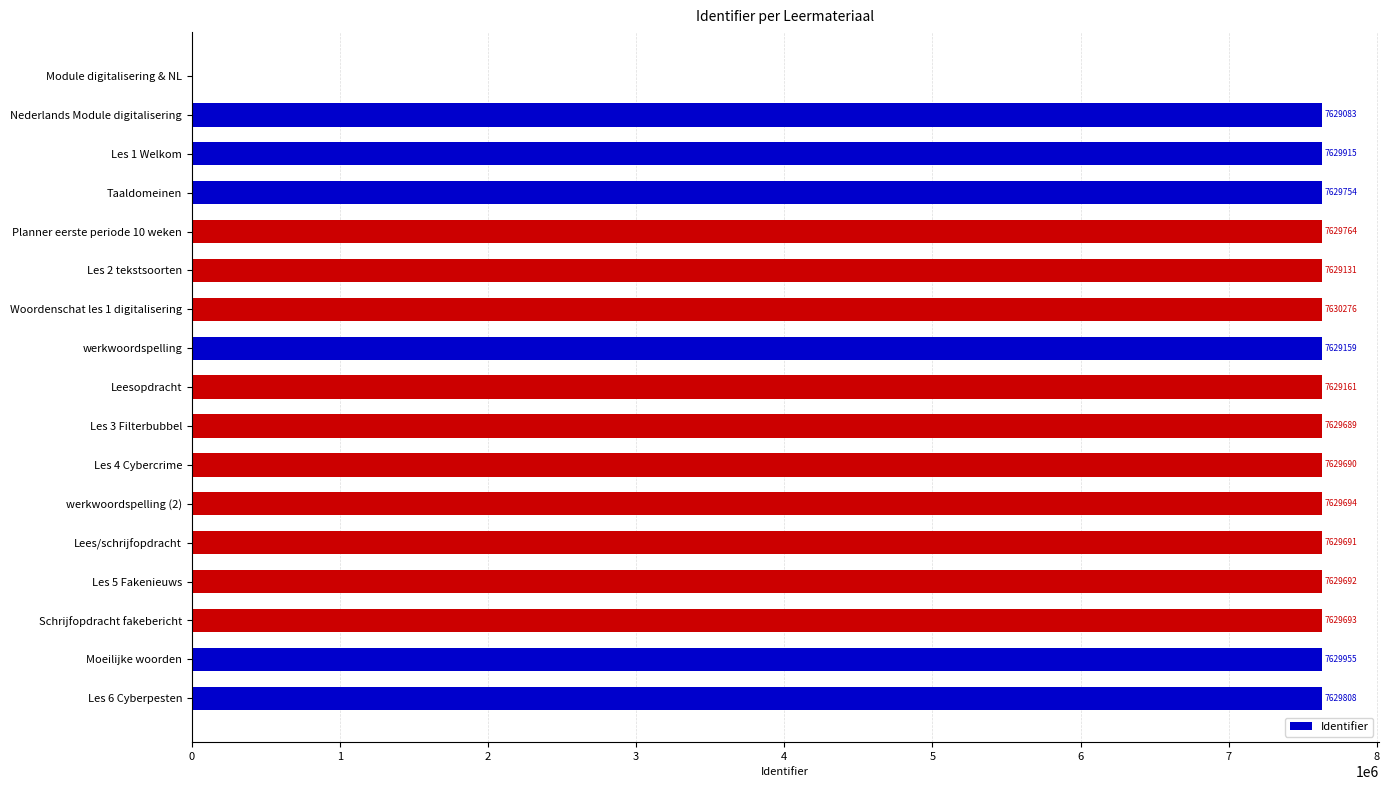

What is the ratio of the value at Woordenschat les 1 digitalisering to the value at Taaldomeinen?

1.0